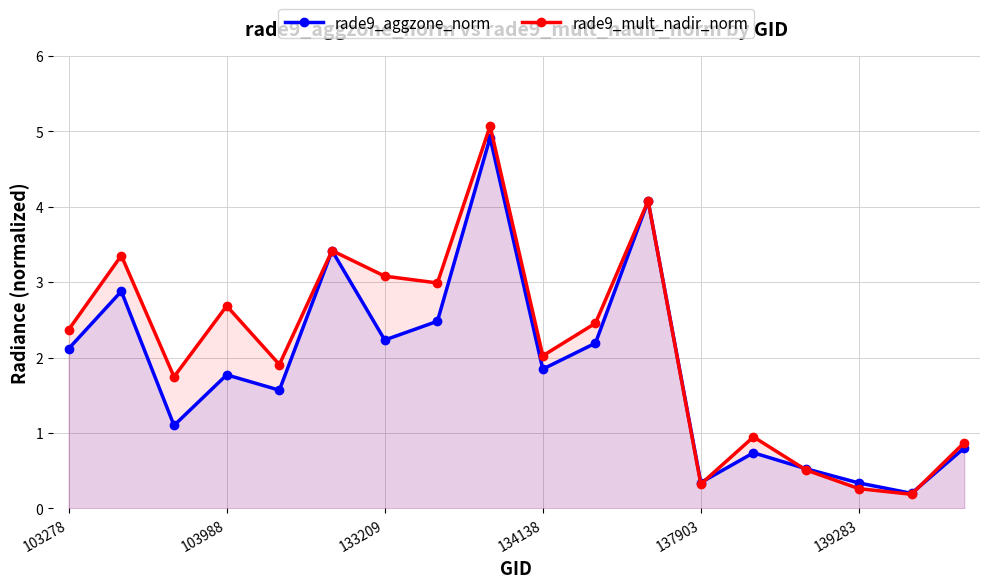

Reading right to left, what are all the values shown in this chart?

rade9_aggzone_norm: 0.8	0.2	0.3	0.5	0.7	0.3	4.1	2.2	1.8	4.9	2.5	2.2	3.4	1.6	1.8	1.1	2.9	2.1
rade9_mult_nadir_norm: 0.9	0.2	0.3	0.5	0.9	0.3	4.1	2.5	2.0	5.1	3.0	3.1	3.4	1.9	2.7	1.7	3.4	2.4